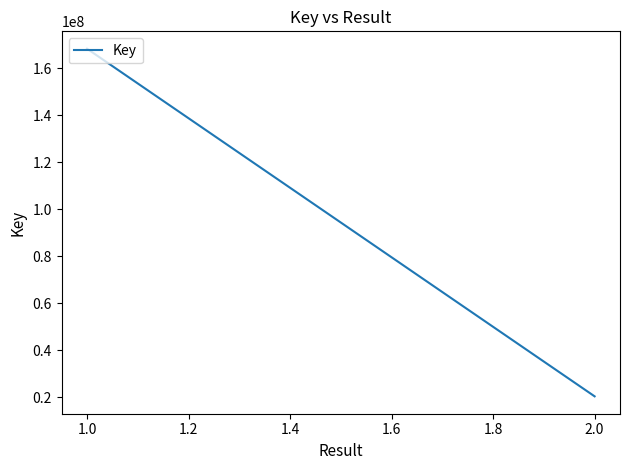

Which has a higher value, 2.0 or 1.0?

1.0